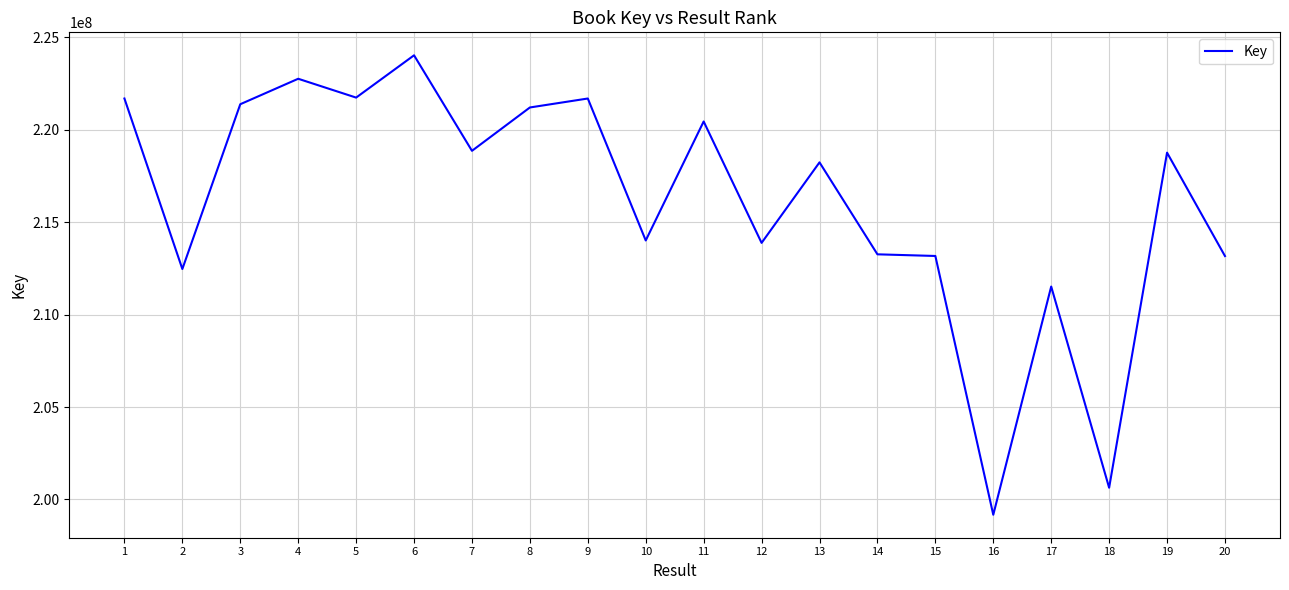

Approximately how many times larger is the value at 1 compared to 3?

1.0